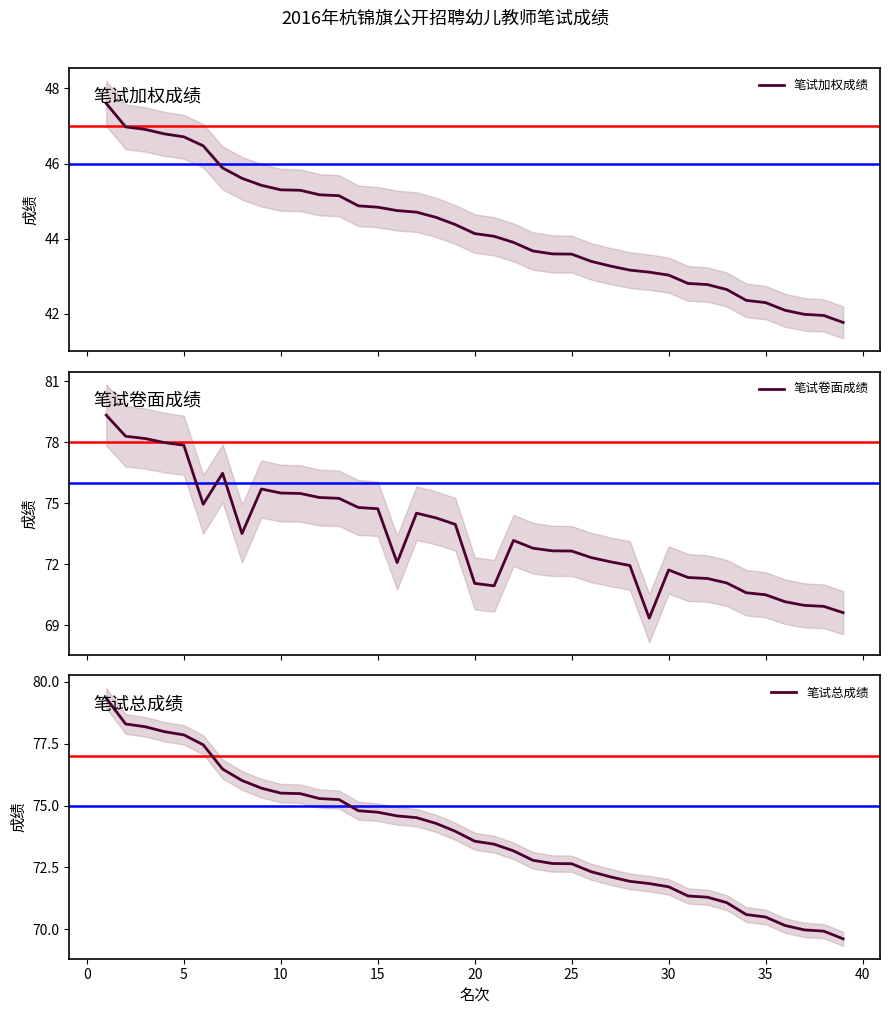

Does the chart display data point markers on the line(s)?

No